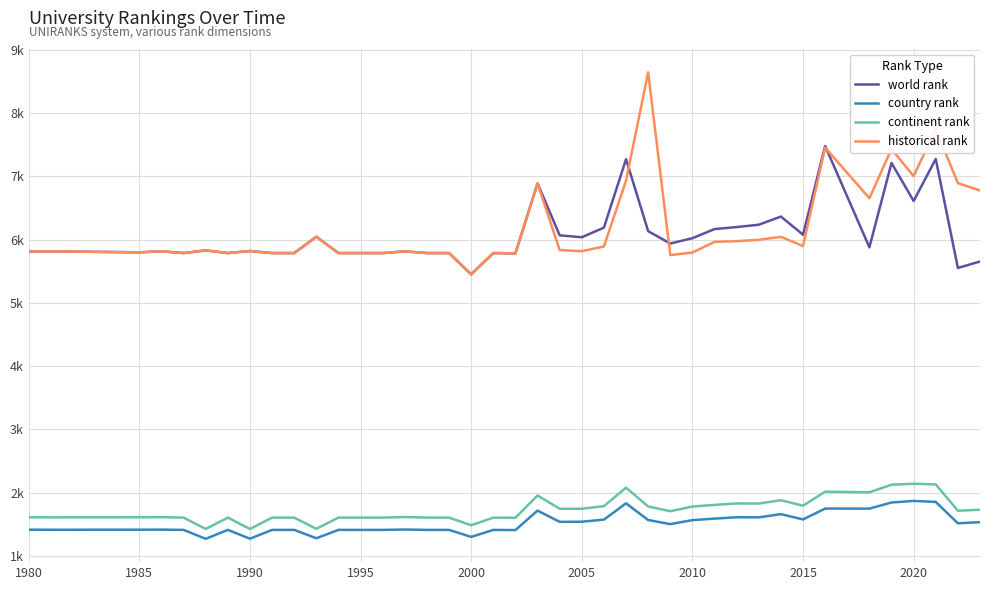

Does the chart have visible grid lines?

Yes